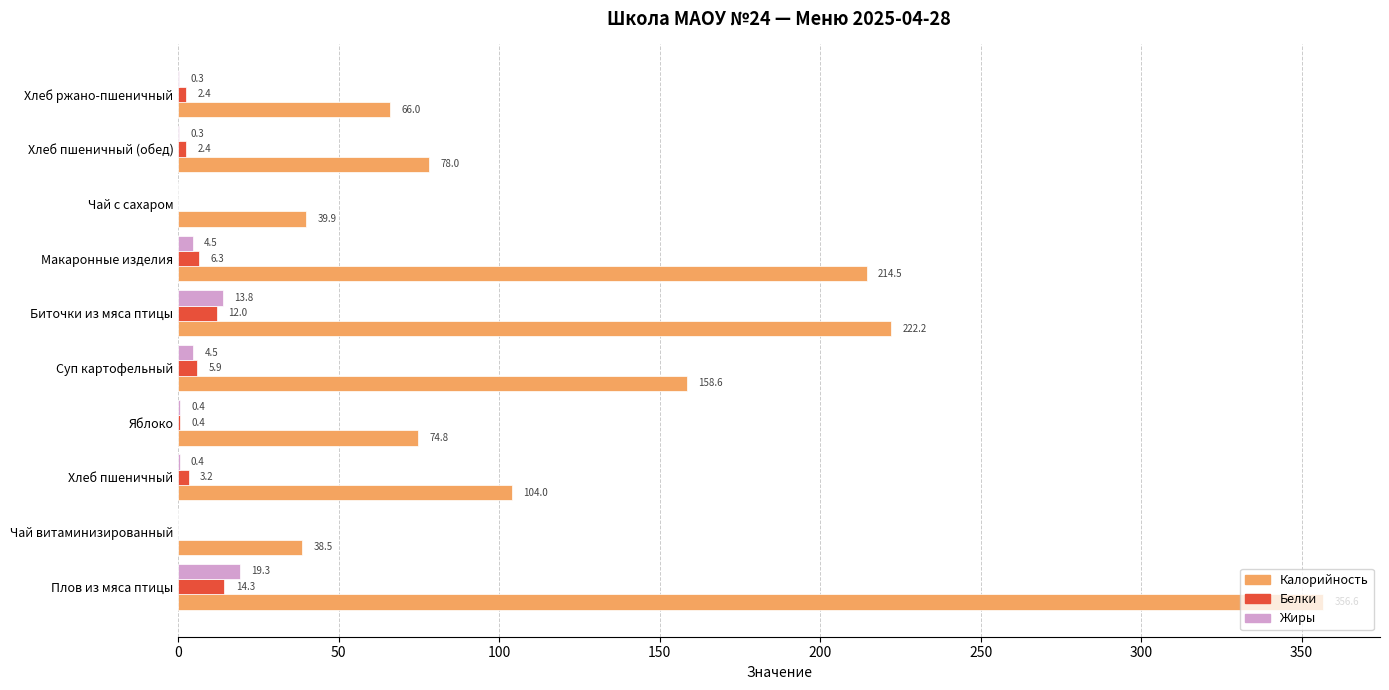

What is the sum of the Жиры values at Чай с сахаром and Плов из мяса птицы?

19.3